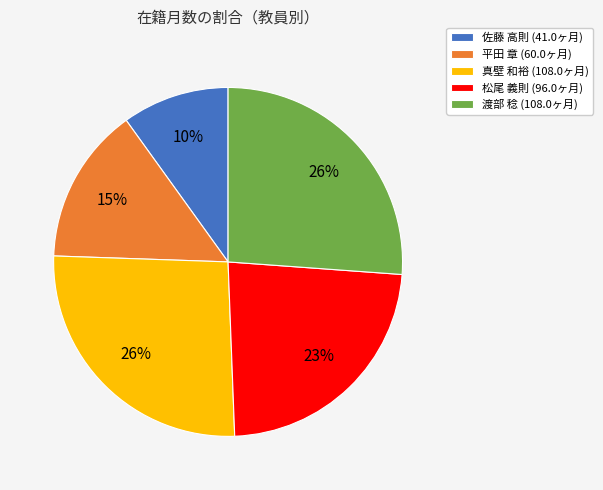

The 渡部 稔 (108.0ヶ月) slice represents 26% of the pie. True or false?

True